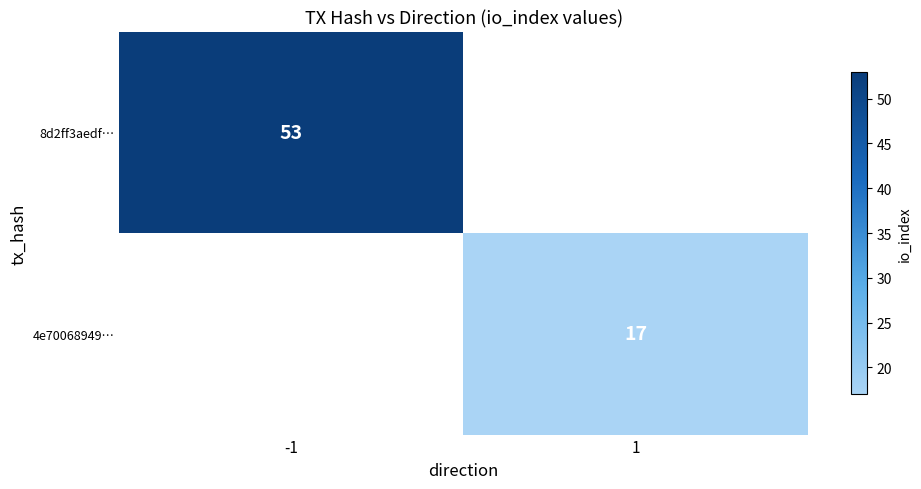

True or false: 4e70068949… has a value of 17 at 1.

True